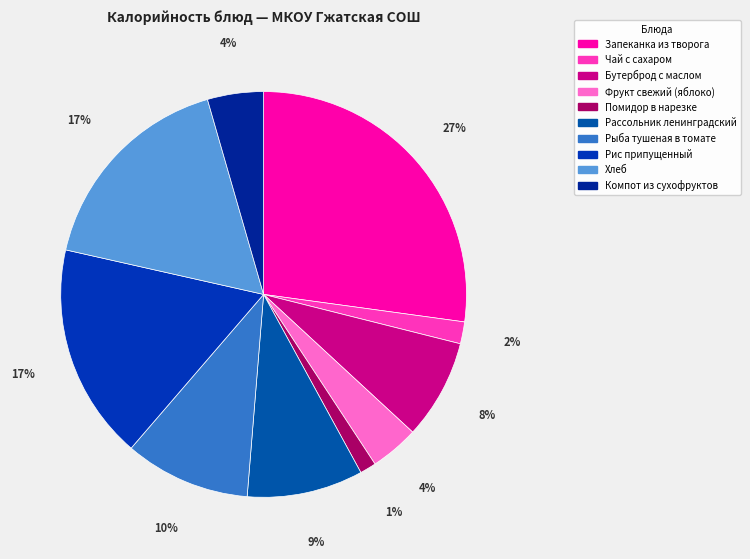

What is the largest slice in the pie chart?

Запеканка из творога